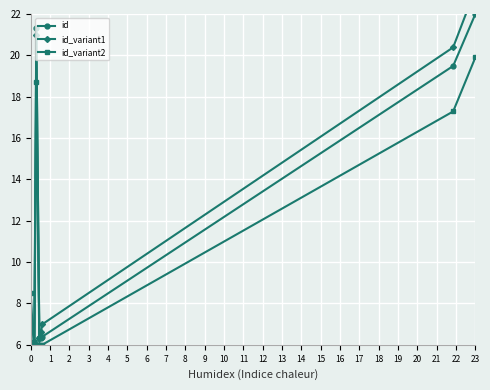

What is the average value of the id series?

10.6